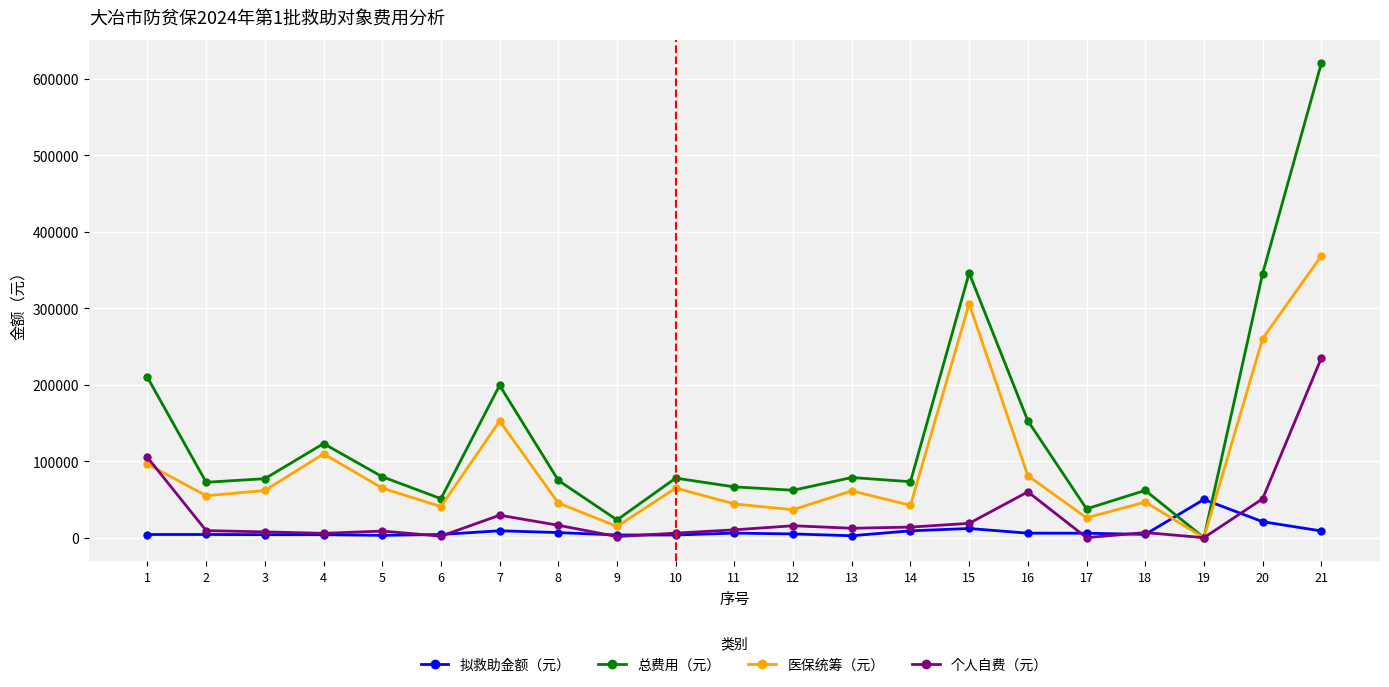

At how many categories does at least one series exceed 302101?

3